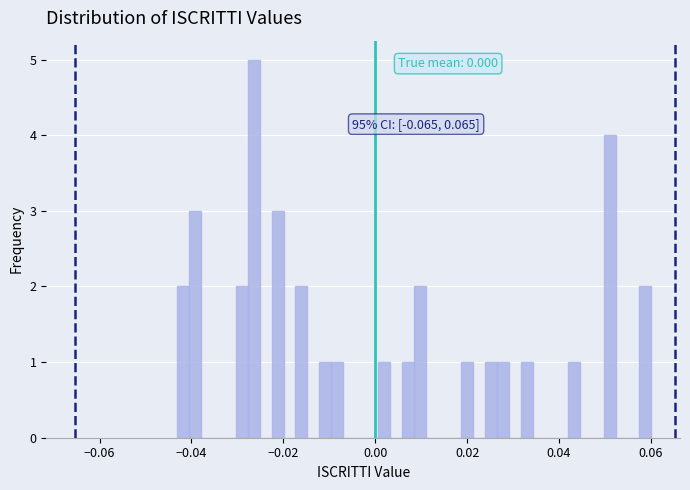

Around what value on the x-axis is the tallest bar? Give the approximate position of its centre, as read against the axis.

-0.026